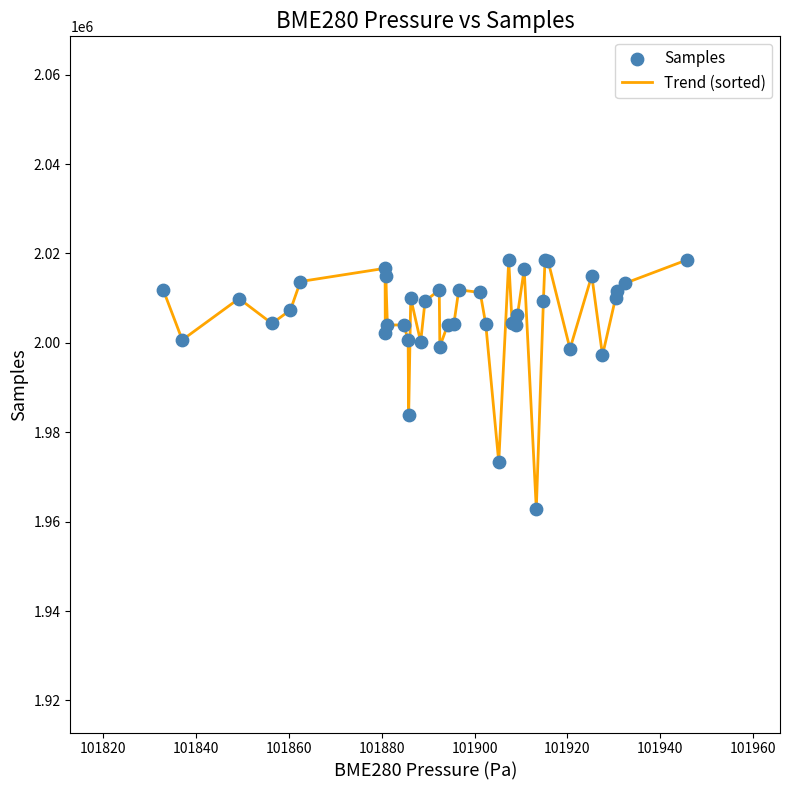

What is the difference between the maximum and minimum values?

55756